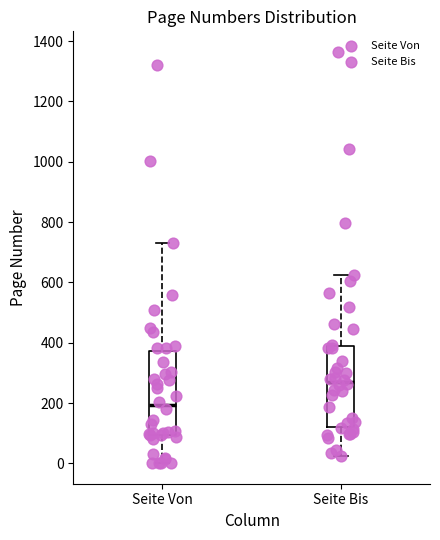

Reading left to right, transcribe this box plot: for each box, give where its median line is, the range the box spans, and where its two whiskers end, as read against the y-axis. The values are not printed on the chart, so give them approximately, as read against the axis.

Seite Von: median 200, box 100 to 380, whiskers 0 to 720
Seite Bis: median 260, box 120 to 400, whiskers 20 to 620